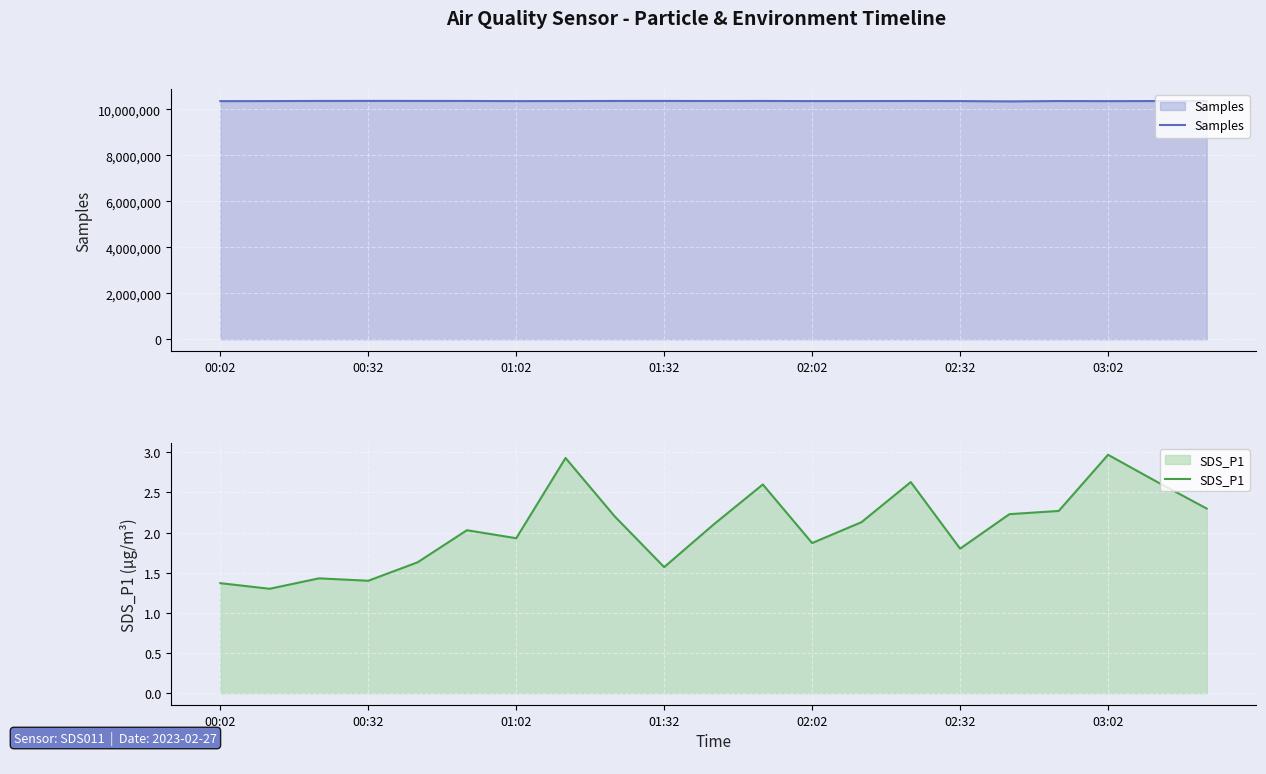

List the series in order of their peak value, lowest first.

SDS_P1, Samples